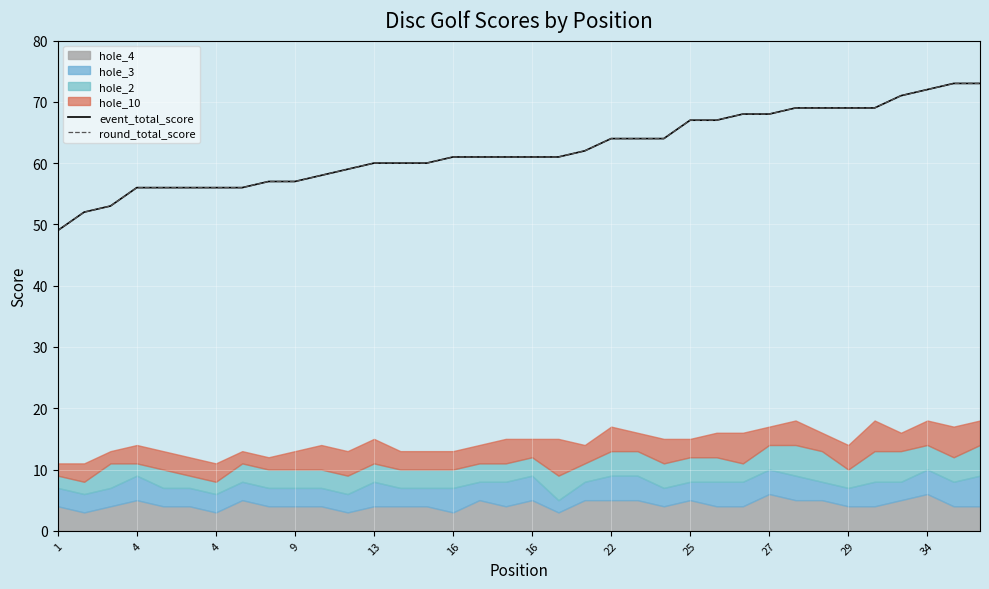

True or false: event_total_score and round_total_score cross at least once.

False